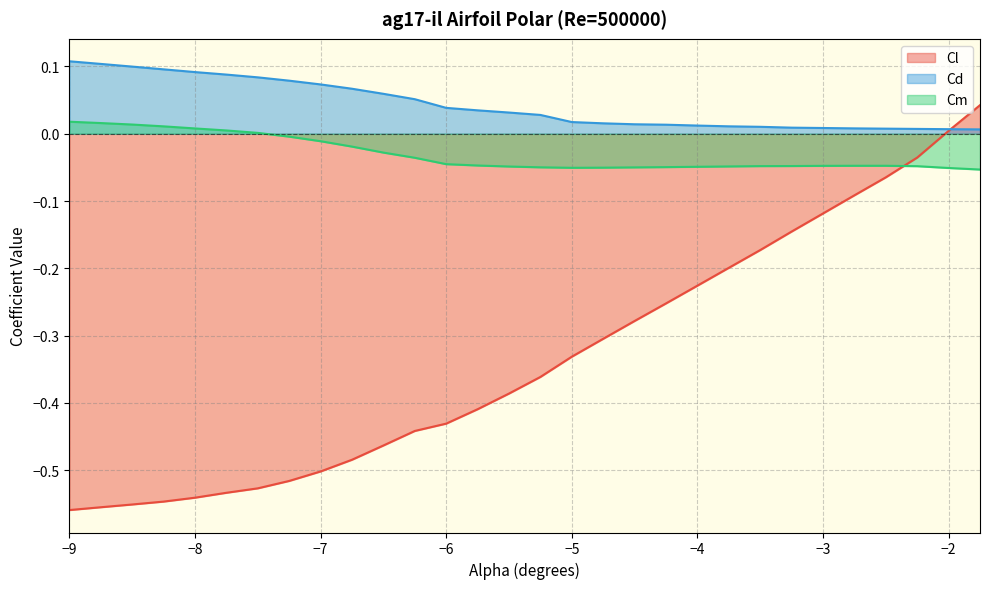

What is the label of the 5th point from the left?

-8.0